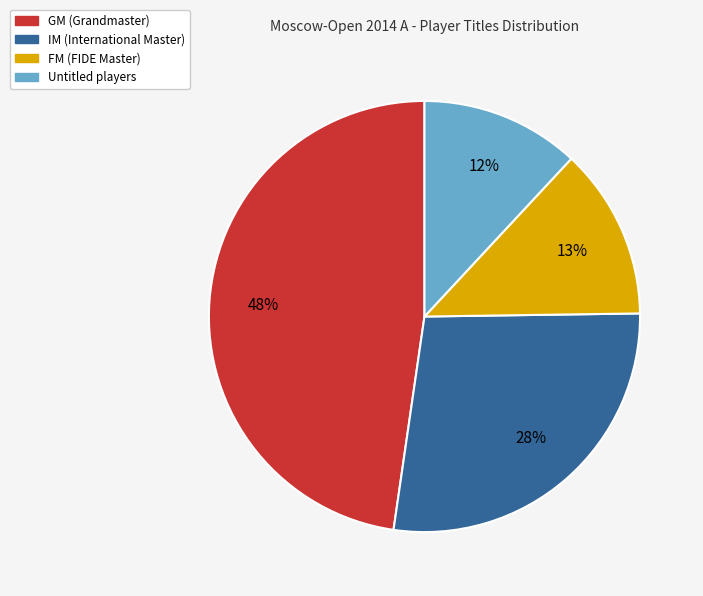

Is there a majority slice in this chart?

No